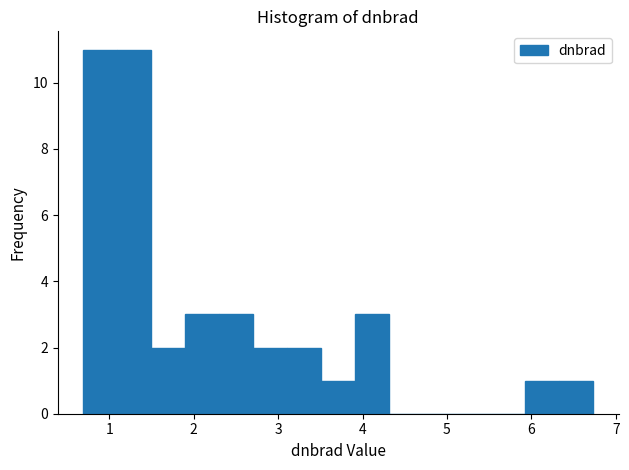

Reading left to right, transcribe this chart: for each bar, give the range it covers on the x-axis and its height. Neither the bar edges nor the heights are printed on the chart, so give them approximately, as read against the axes.

0.7 to 1.1: 11
1.1 to 1.5: 11
1.5 to 1.9: 2
1.9 to 2.3: 3
2.3 to 2.7: 3
2.7 to 3.1: 2
3.1 to 3.5: 2
3.5 to 3.9: 1
3.9 to 4.3: 3
4.3 to 4.7: 0
4.7 to 5.1: 0
5.1 to 5.5: 0
5.5 to 5.9: 0
5.9 to 6.3: 1
6.3 to 6.7: 1